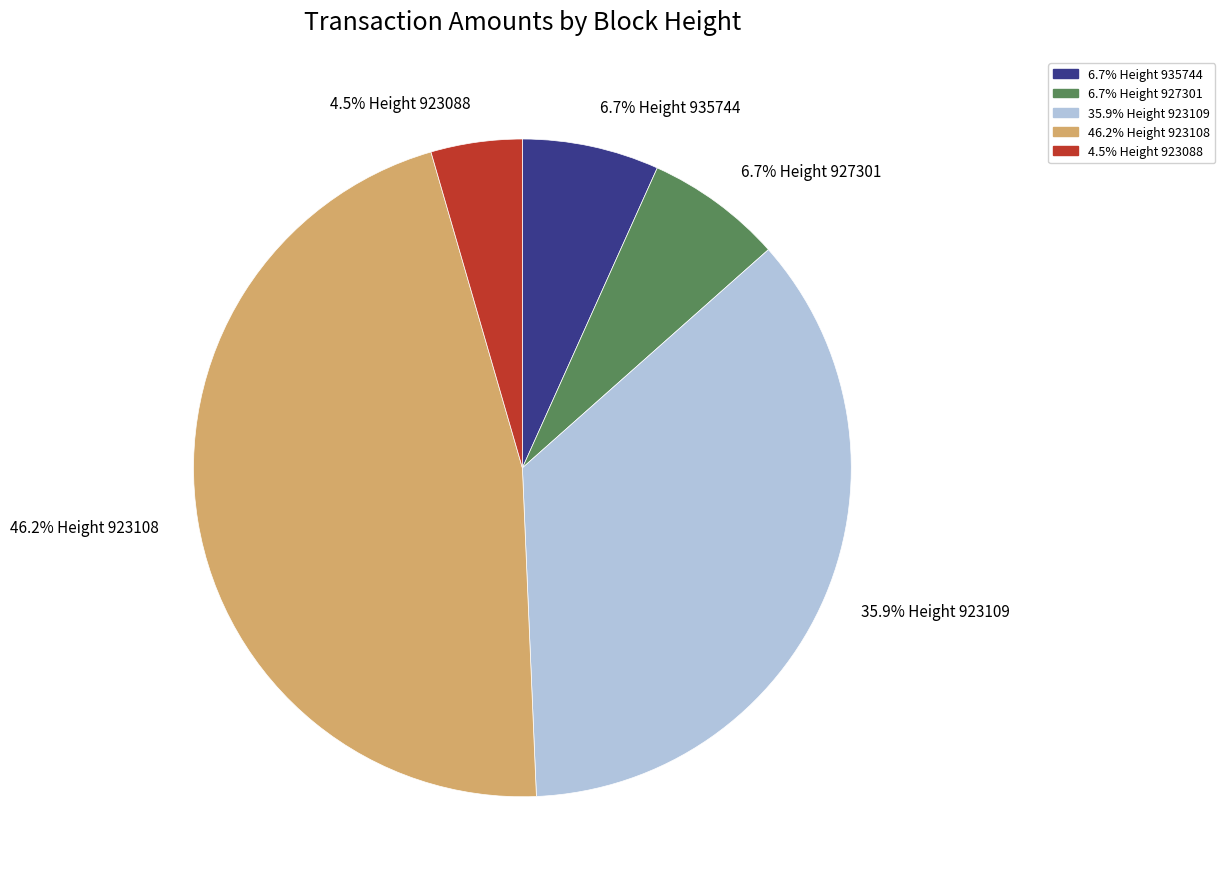

Which category has the smallest portion of the pie?

4.5% Height 923088